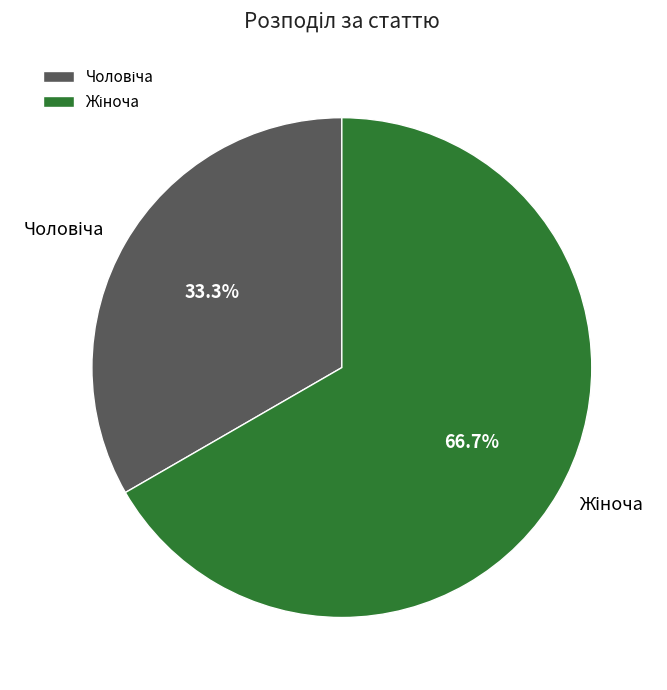

To the nearest percent, what is the difference between the largest and smallest slice percentages?

33%